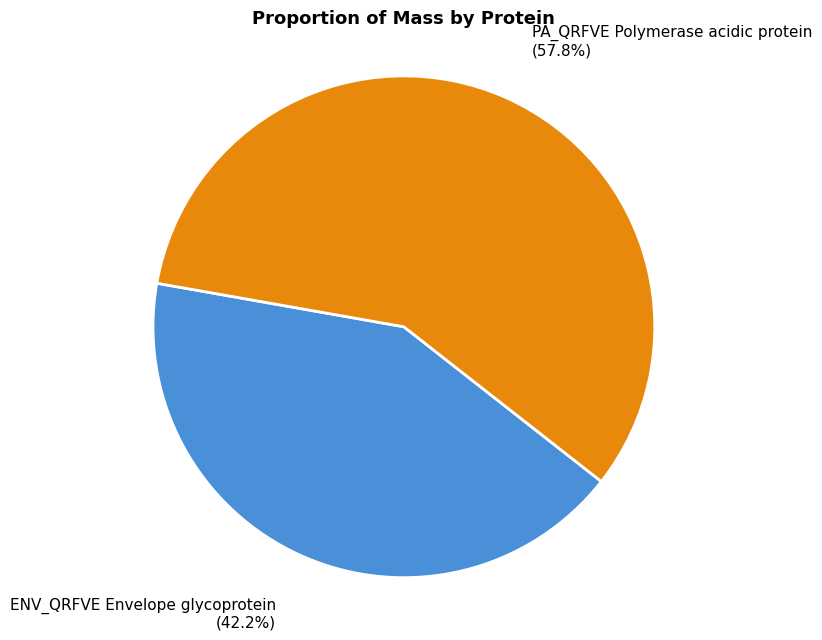

Is it true that PA_QRFVE Polymerase acidic protein is 69% of the pie?

False